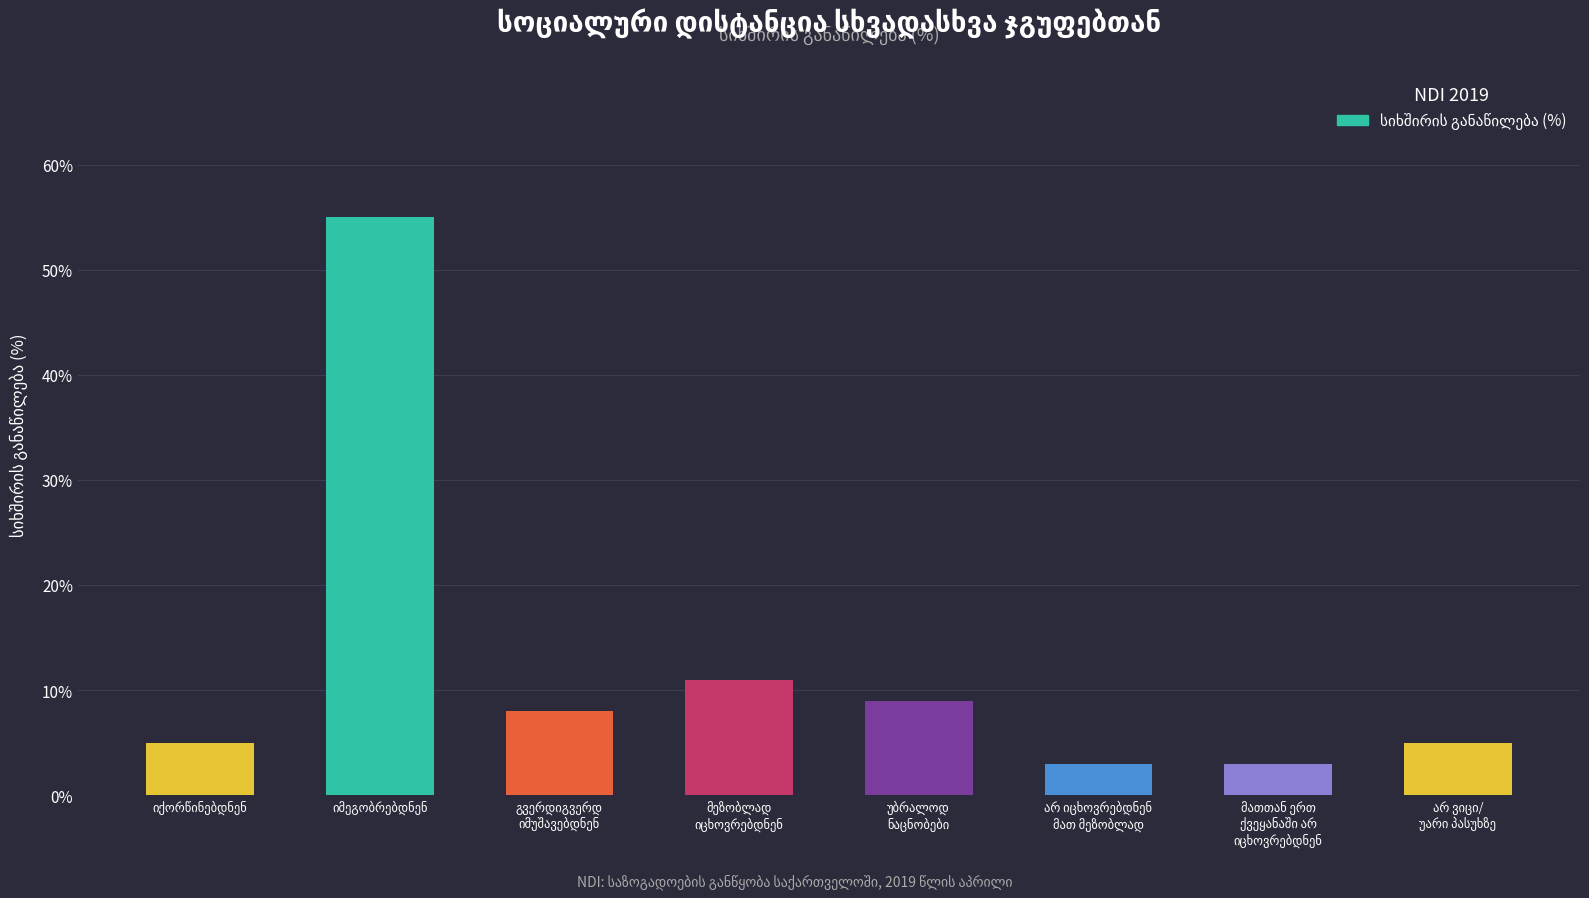

Reading left to right, what are all the values shown in this chart?

5	55	8	11	9	3	3	5